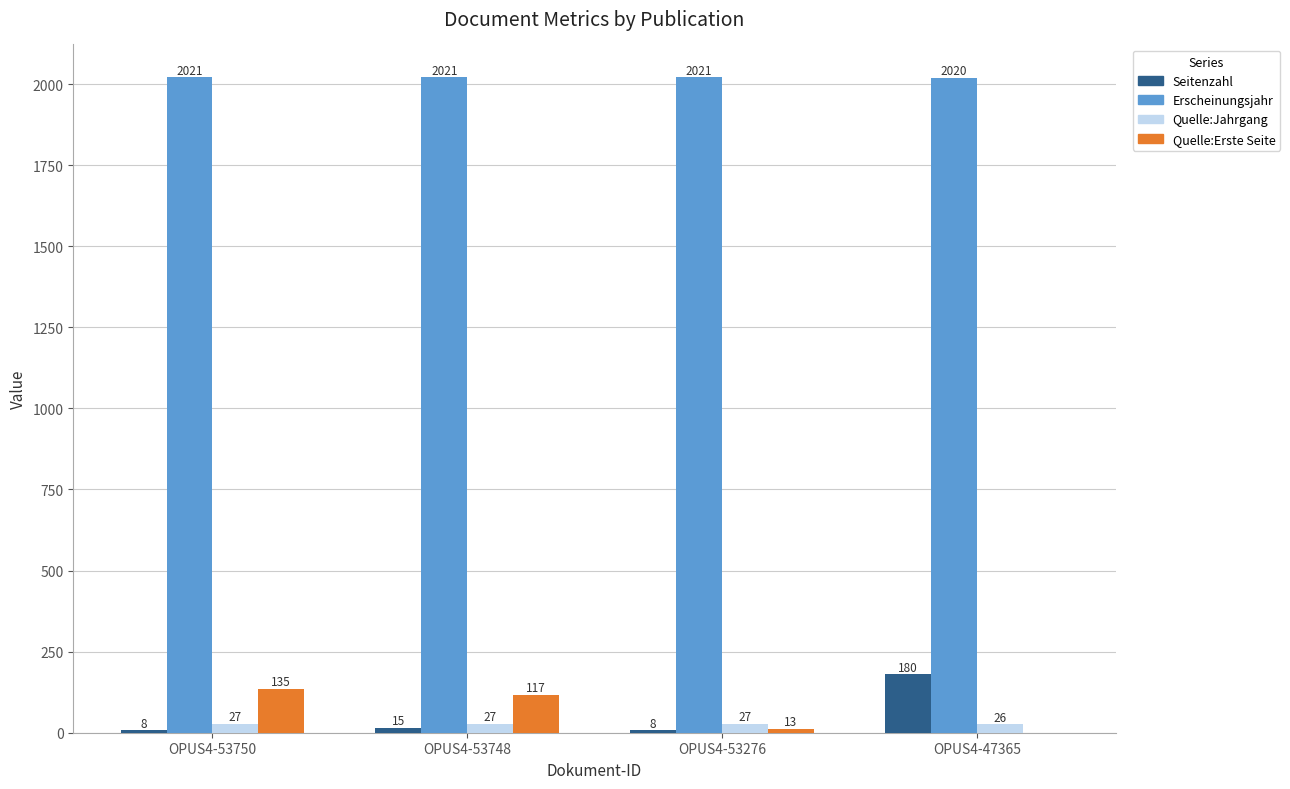

True or false: Seitenzahl has a value of 15 at OPUS4-53748.

True